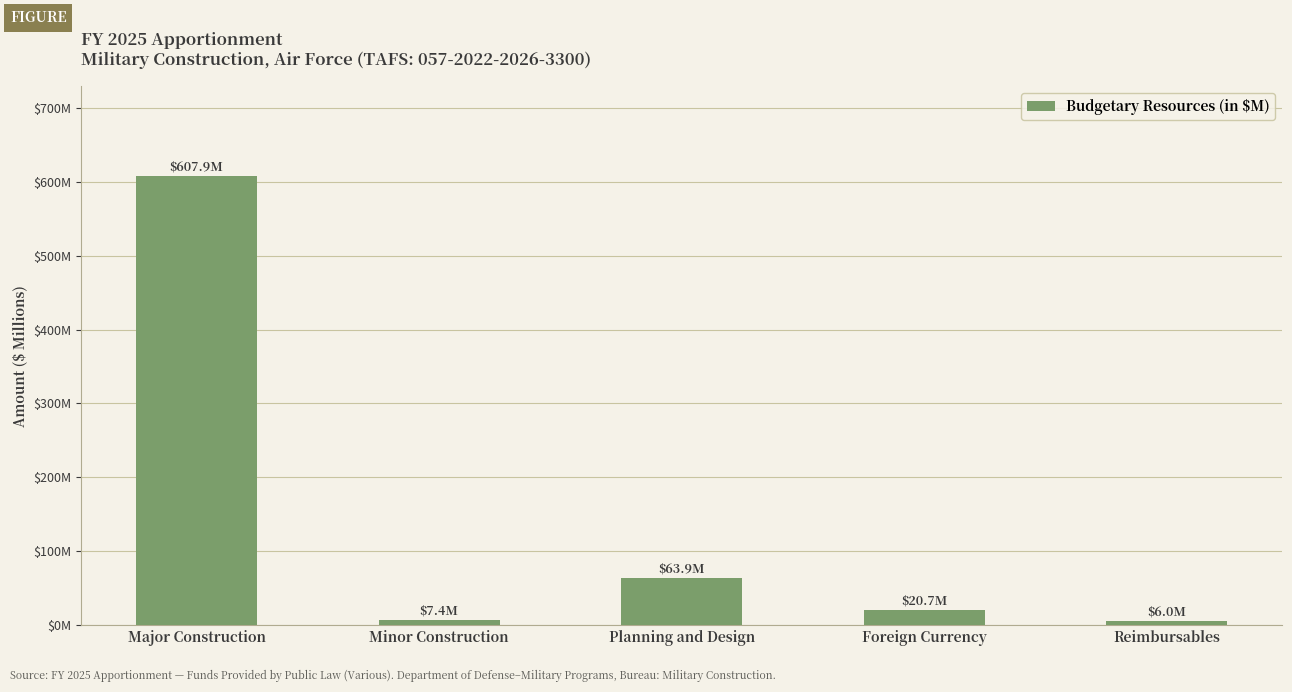

True or false: the data shows 8.5 at Foreign Currency.

False